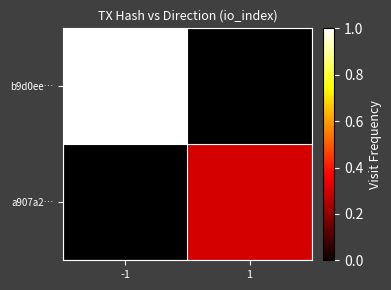

At which category is the sum across all series the highest?

-1